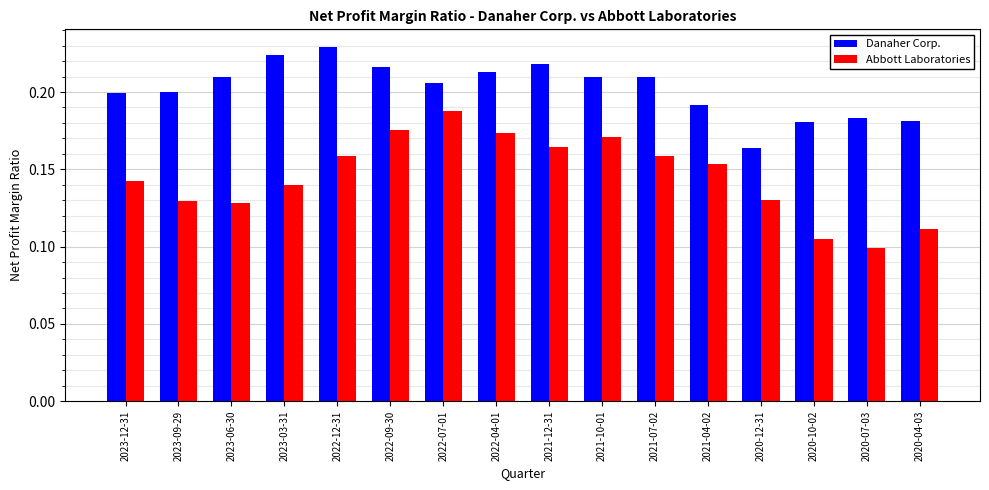

Is it true that Abbott Laboratories equals 0.2 at 2020-12-31?

False